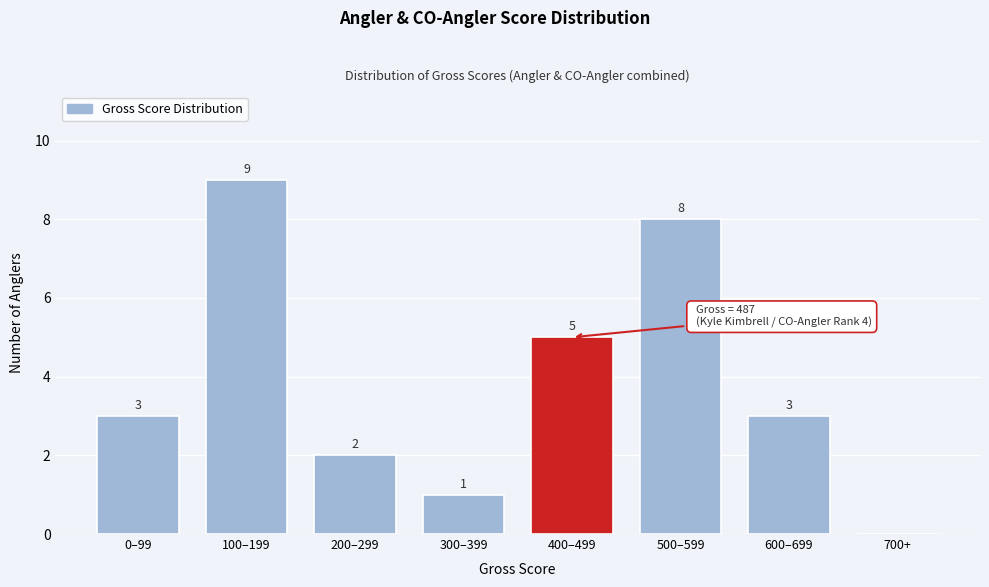

Reading left to right, what are all the values shown in this chart?

0–99=3	100–199=9	200–299=2	300–399=1	400–499=5	500–599=8	600–699=3	700+=0